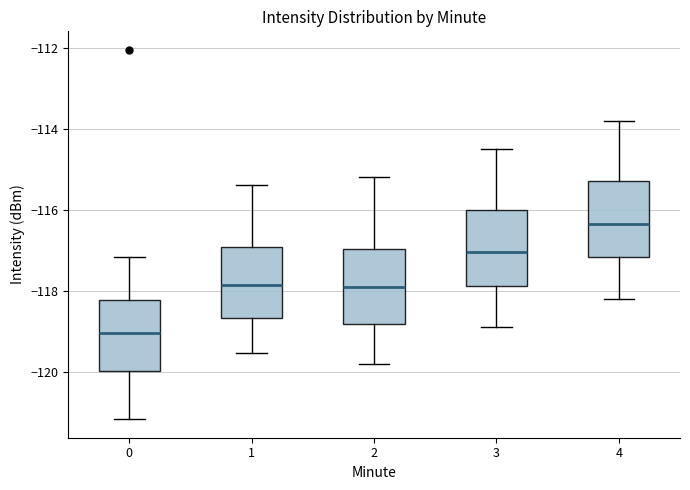

Reading left to right, read every box against the y-axis: the position of its median line, the range the box covers, and the ends of its whiskers. The values are not printed on the chart, so give them approximately, as read against the axis.

0: median -119.0, box -120.0 to -118.2, whiskers -121.2 to -117.2
1: median -117.8, box -118.6 to -117.0, whiskers -119.6 to -115.4
2: median -117.8, box -118.8 to -117.0, whiskers -119.8 to -115.2
3: median -117.0, box -117.8 to -116.0, whiskers -118.8 to -114.4
4: median -116.4, box -117.2 to -115.2, whiskers -118.2 to -113.8